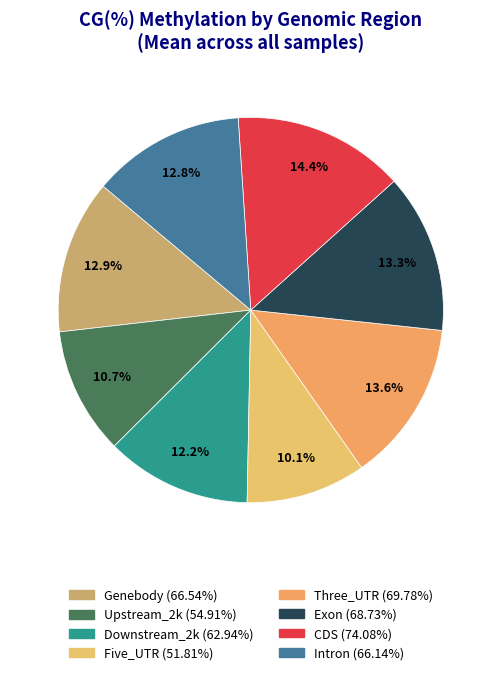

Does Five_UTR represent more than half of the total?

No